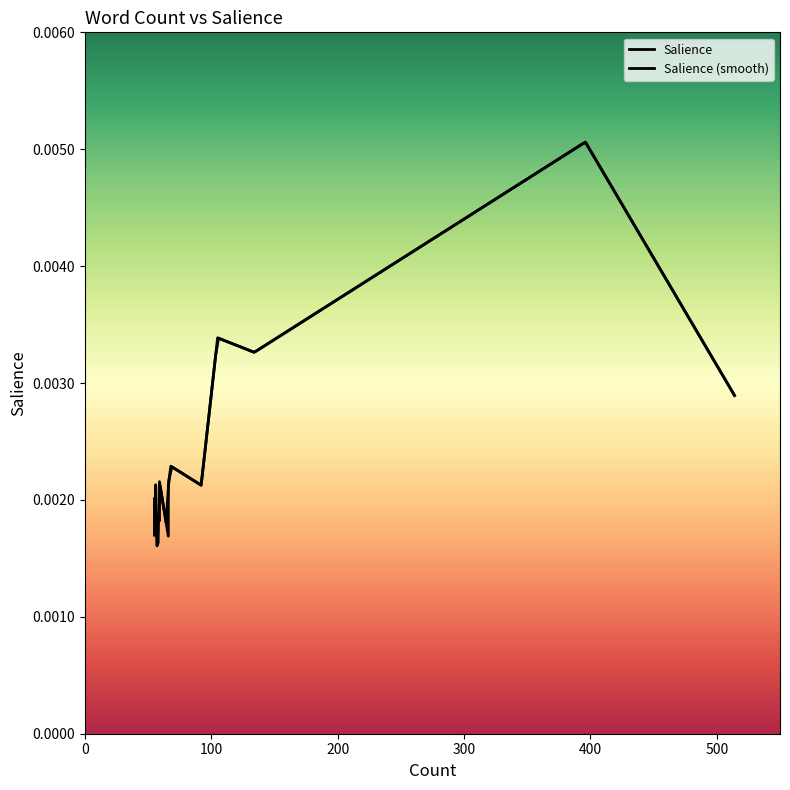

How many values are between 0 and 1?

20